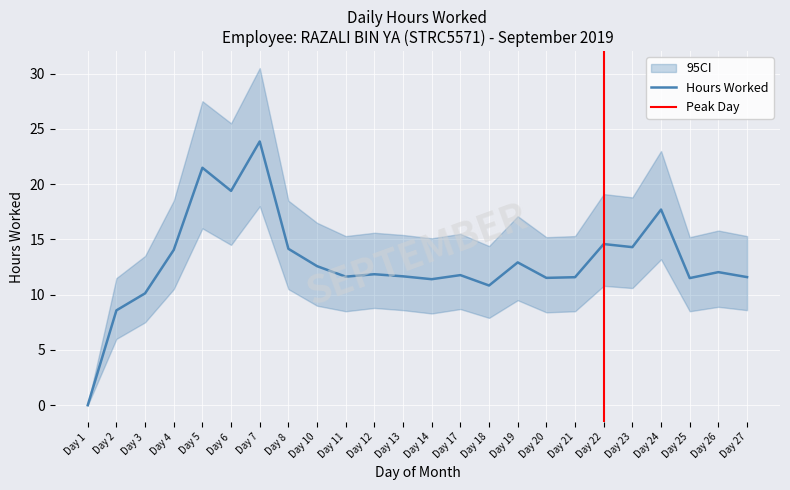

True or false: Hours Worked and CI_upper intersect in this chart.

False